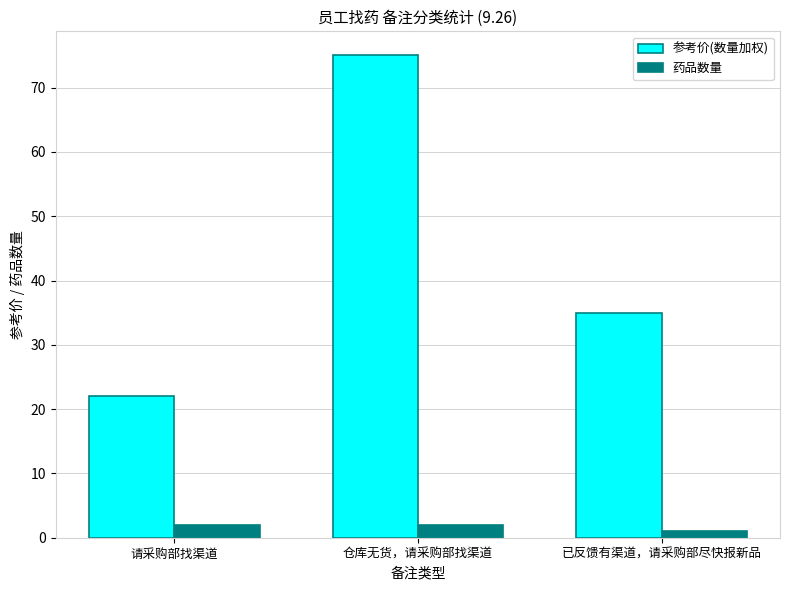

The 参考价(数量加权) series shows 75 at 仓库无货，请采购部找渠道. True or false?

True